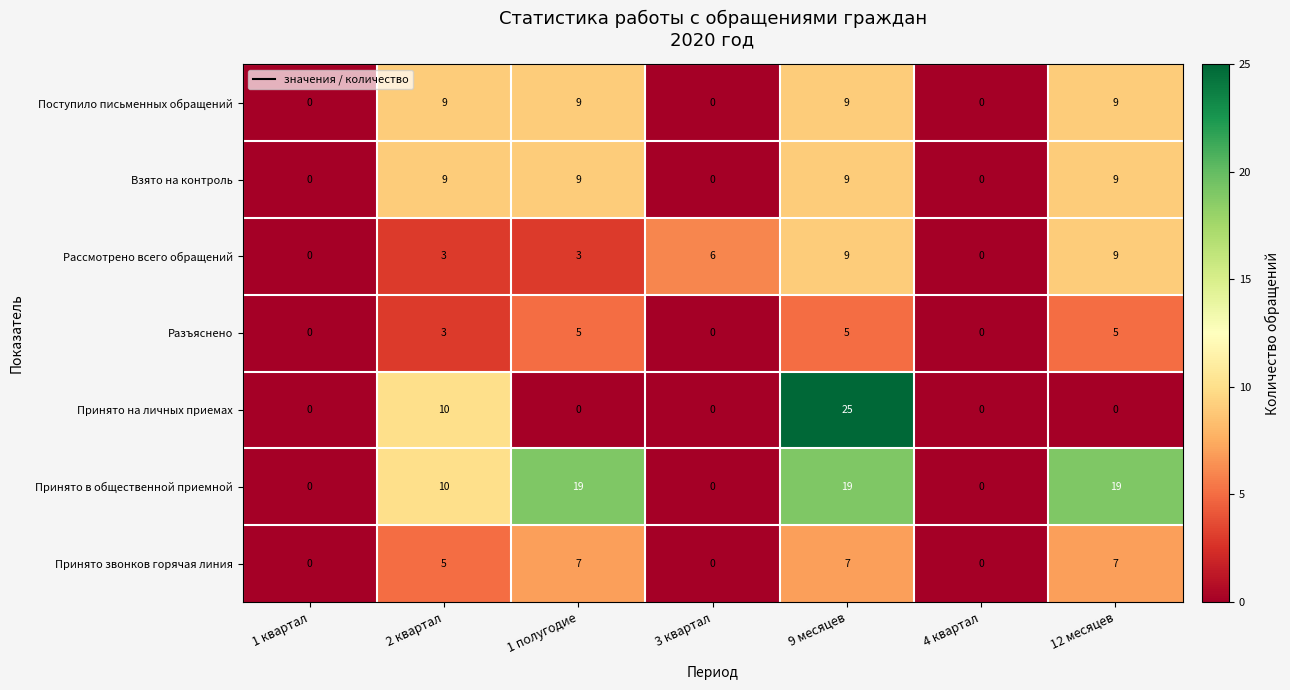

Which series changed the most between 1 полугодие and 4 квартал?

Принято в общественной приемной